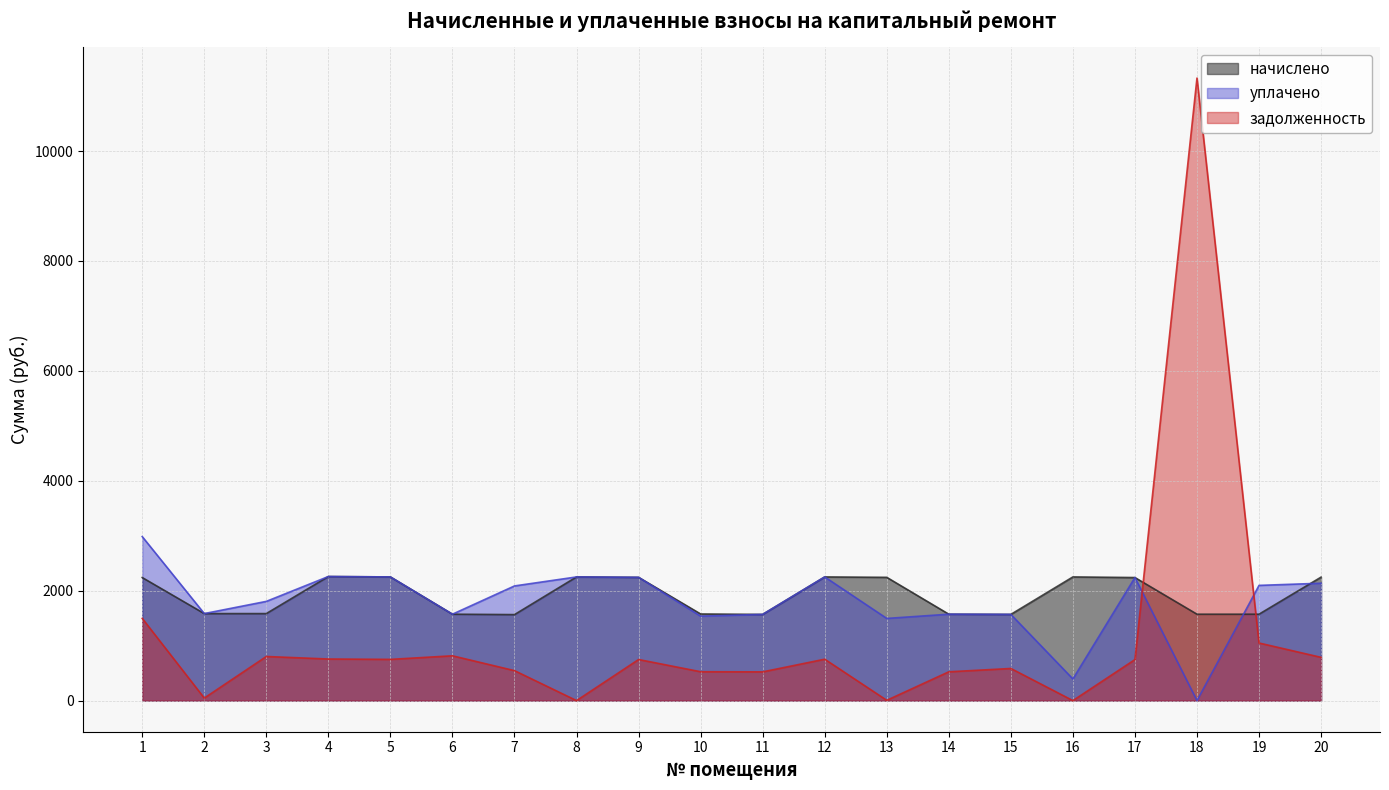

Reading left to right, list all the values displayed in this chart.

начислено: 2239.3	1583.5	1583.5	2257.9	2250.5	1572.4	1564.9	2250.5	2243.0	1576.1	1568.6	2250.5	2243.0	1572.4	1568.6	2250.5	2239.3	1572.4	1572.4	2246.8
уплачено: 2984.6	1583.5	1805.5	2257.9	2250.5	1572.4	2086.6	2250.5	2243.0	1536.8	1568.6	2250.5	1495.4	1572.4	1568.6	393.9	2239.3	0.0	2096.5	2136.0
задолженность: 1496.1	45.9	802.7	756.8	750.2	815.4	545.3	0.0	747.7	525.4	522.9	753.5	5.2	524.1	584.7	0.0	746.4	11328.8	1048.2	787.0